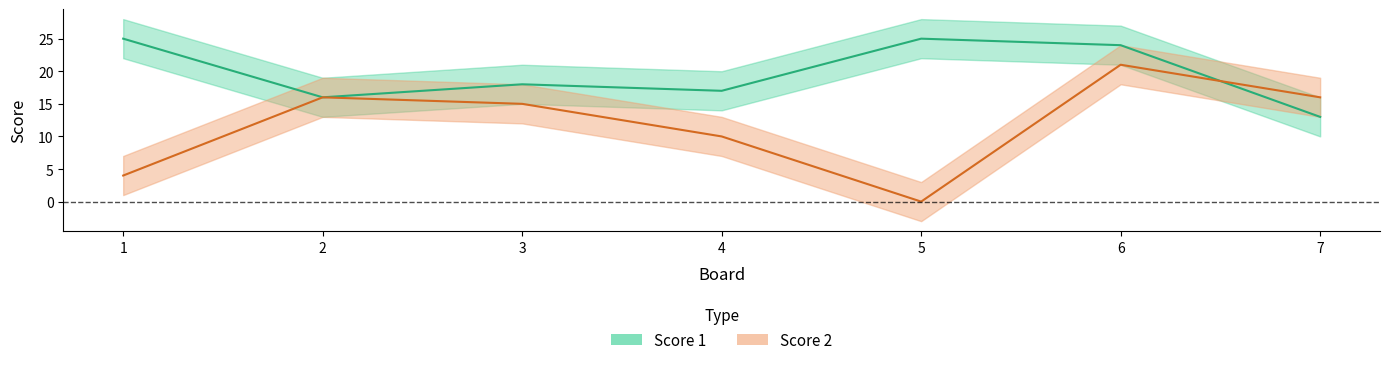

At which label is Score 2 closest to 10?

4